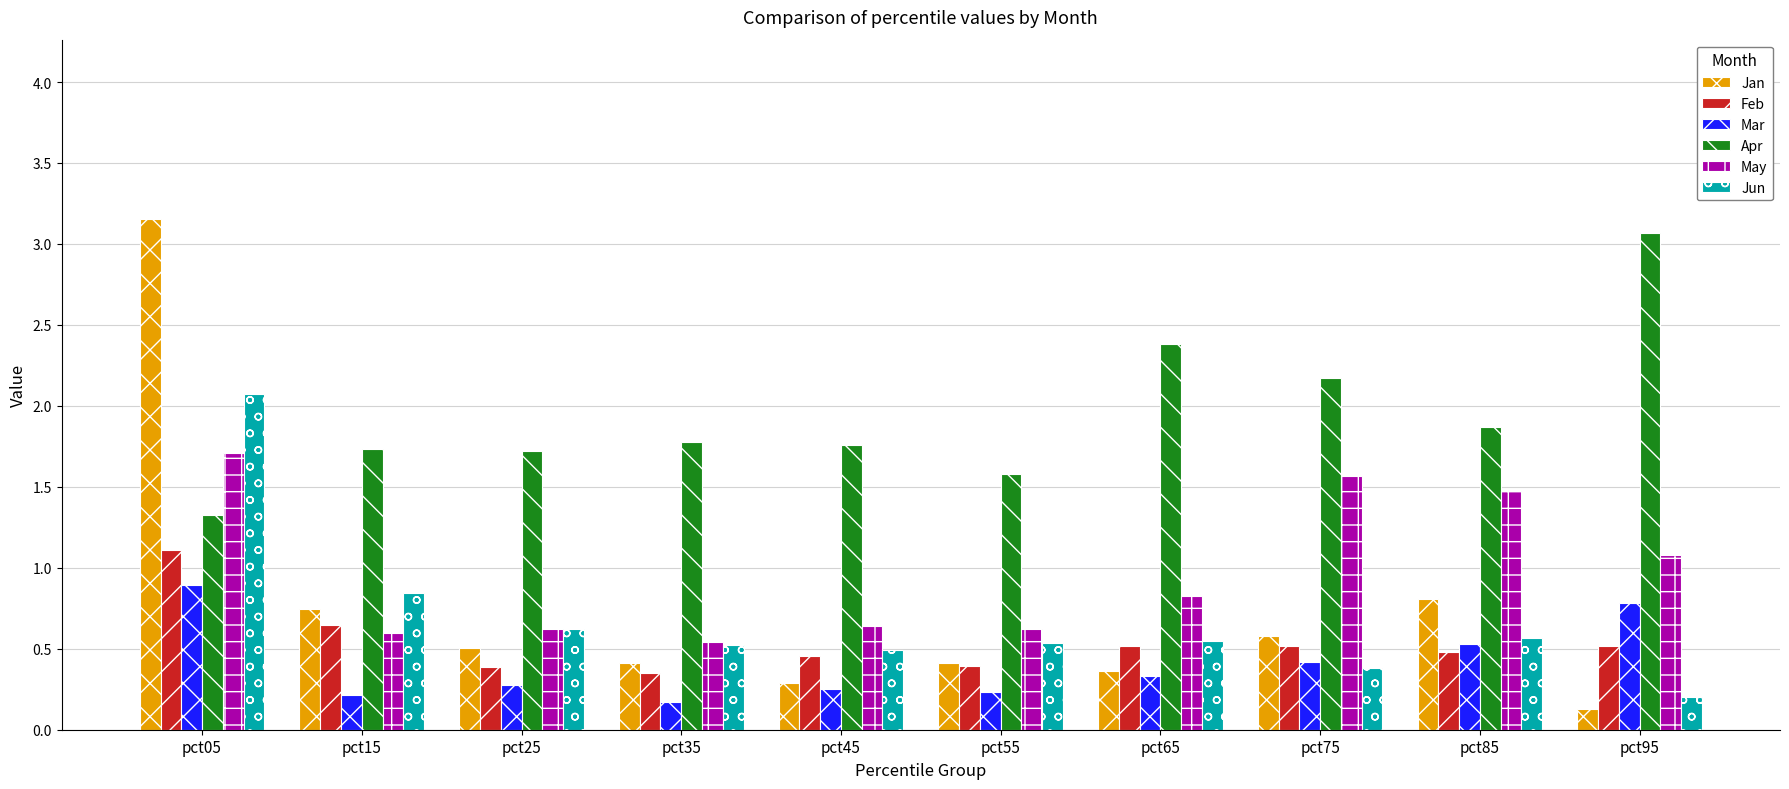

Is it true that Apr equals 1.6 at pct55?

True